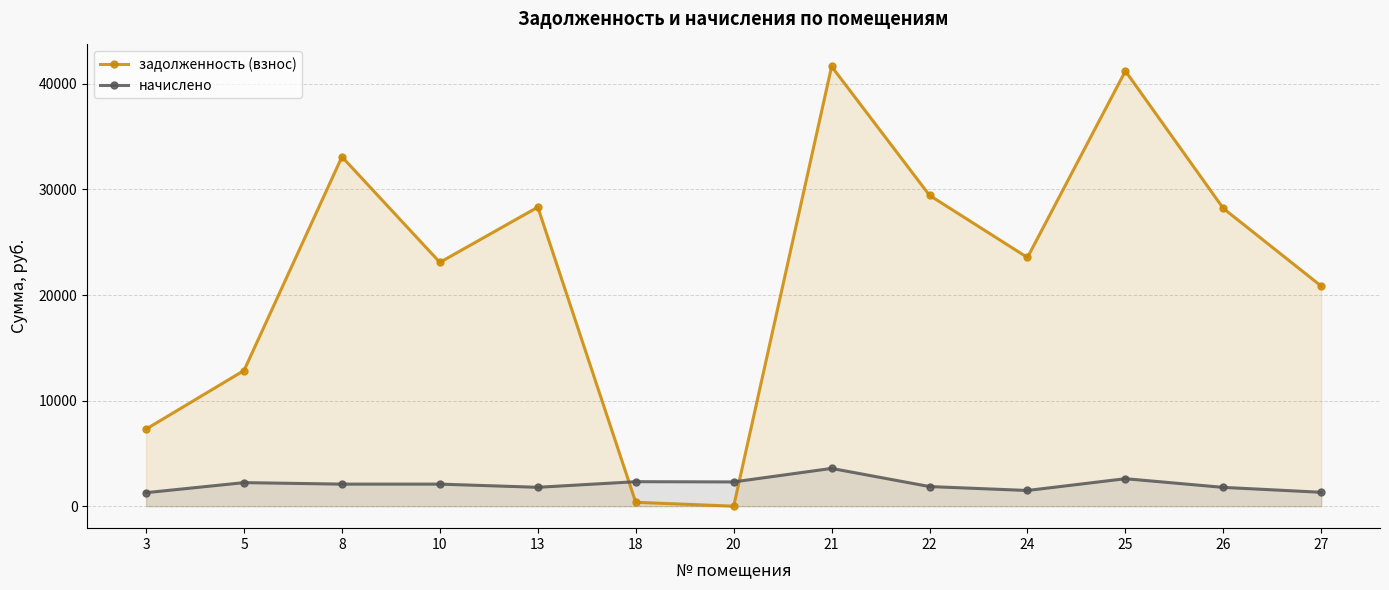

Where is the first local maximum for начислено?

5